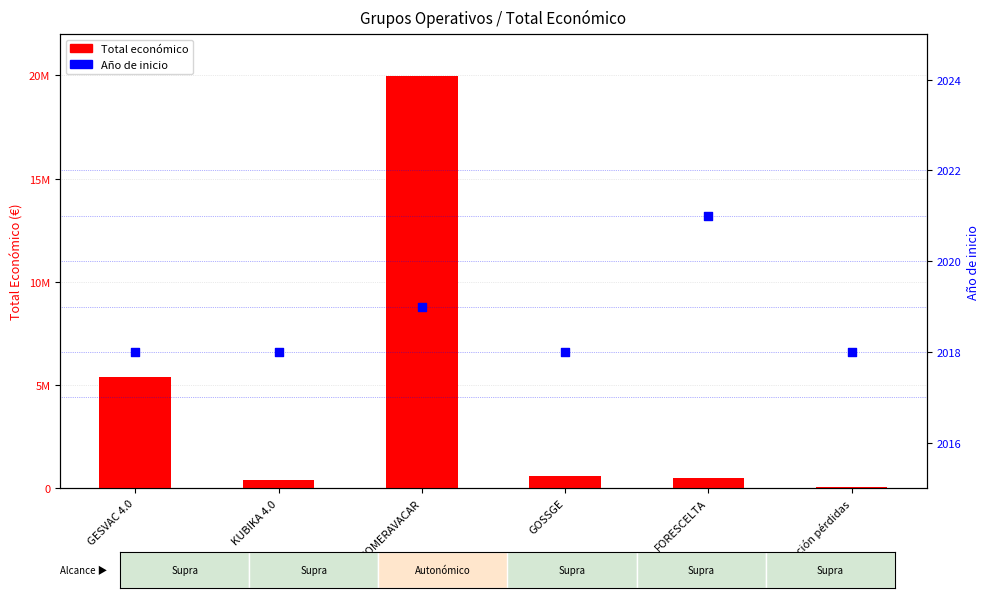

Which series has the widest spread of Y values?

Total económico